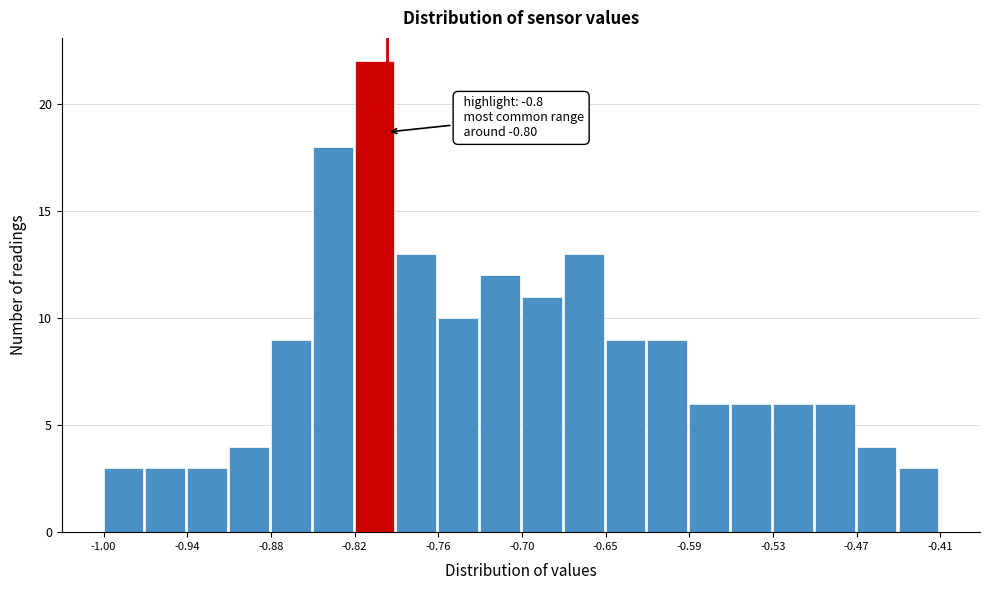

Read against the x-axis, roughly where is the centre of the tallest bar?

-0.81